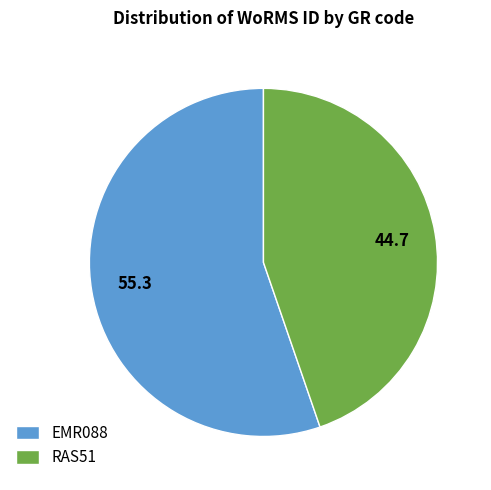

Which slice is the smallest?

RAS51